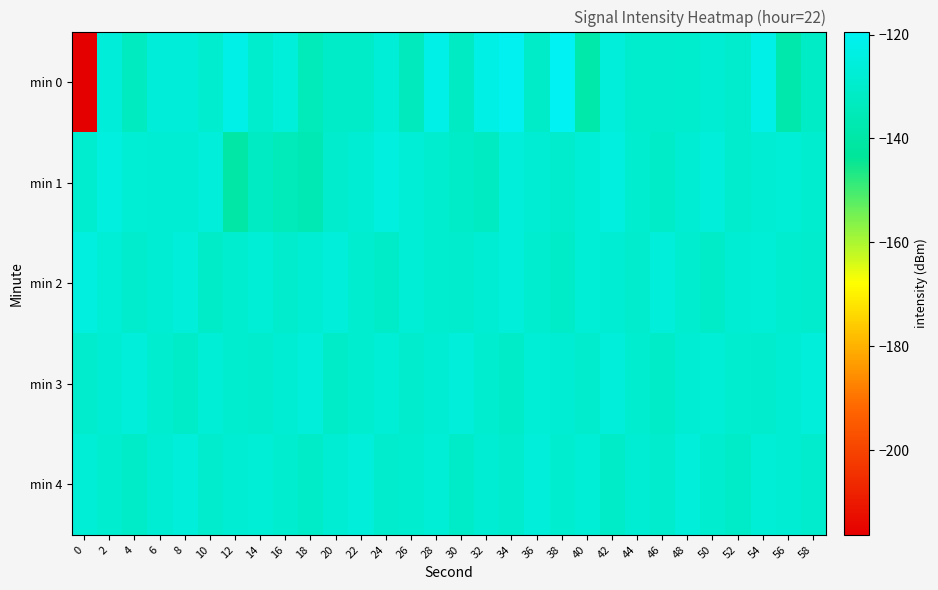

What is the maximum value shown in the chart?

-119.4